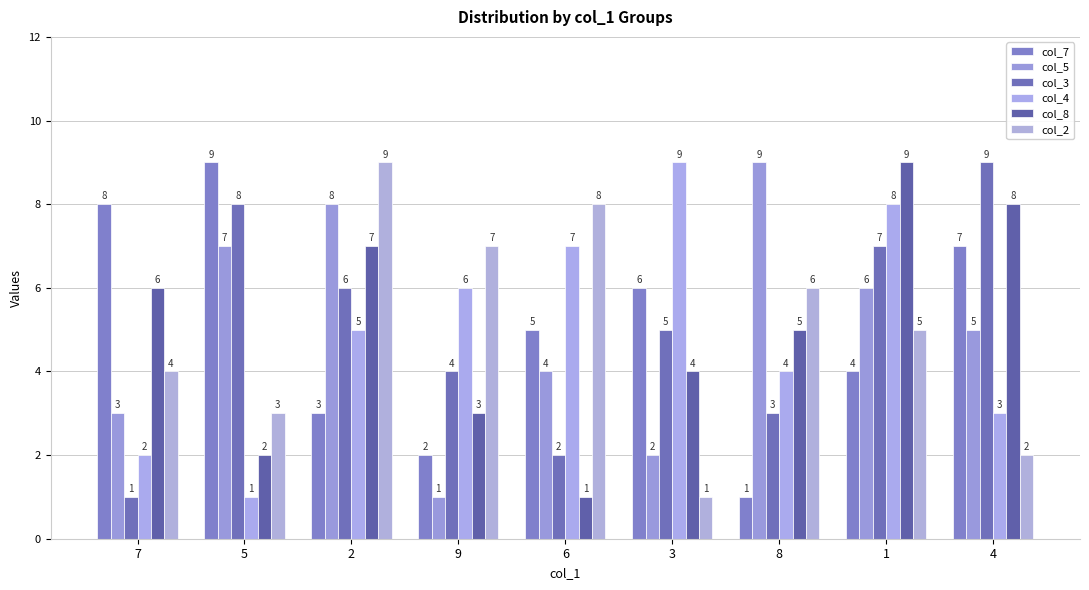

Rank the categories by col_4 value from lowest to highest.

5, 7, 4, 8, 2, 9, 6, 1, 3